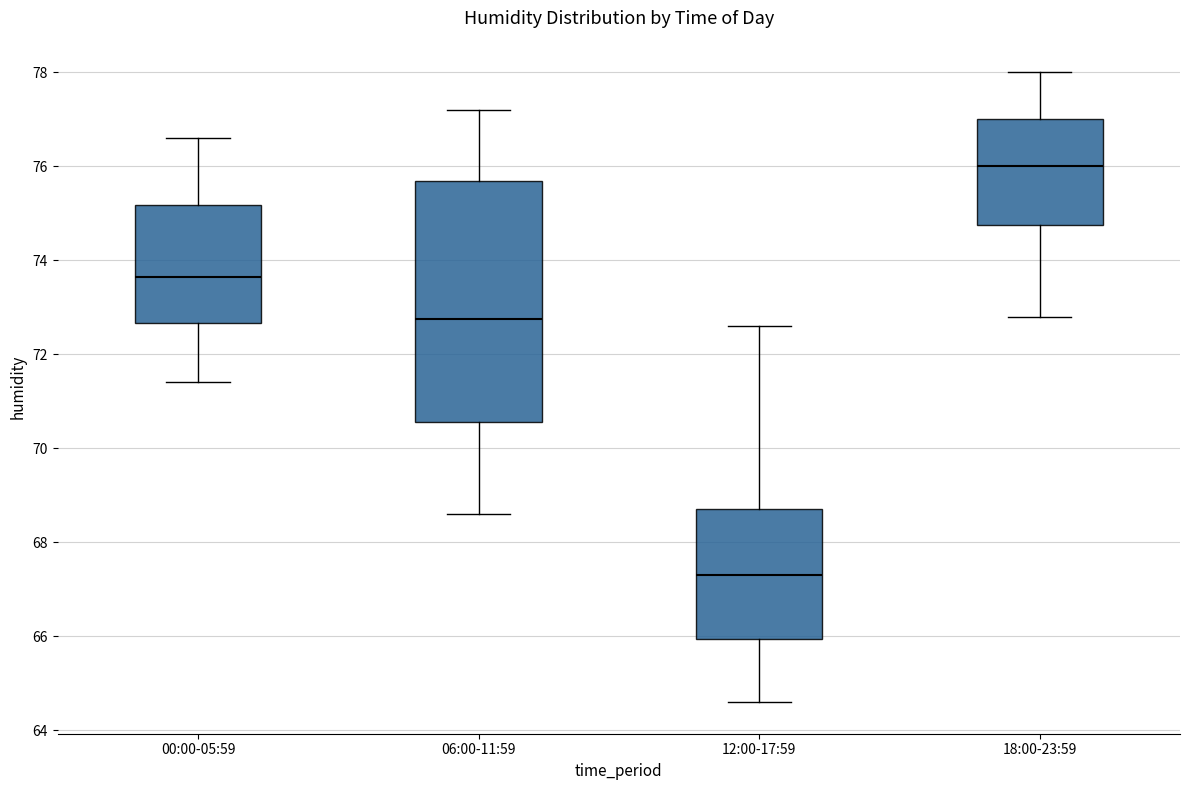

Reading left to right, transcribe this box plot: for each box, give where its median line is, the range the box spans, and where its two whiskers end, as read against the y-axis. The values are not printed on the chart, so give them approximately, as read against the axis.

00:00-05:59: median 73.6, box 72.6 to 75.2, whiskers 71.4 to 76.6
06:00-11:59: median 72.8, box 70.6 to 75.6, whiskers 68.6 to 77.2
12:00-17:59: median 67.4, box 66.0 to 68.8, whiskers 64.6 to 72.6
18:00-23:59: median 76.0, box 74.8 to 77.0, whiskers 72.8 to 78.0